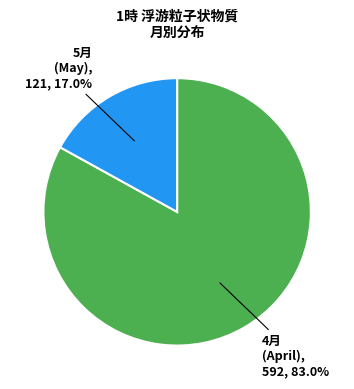

Does any single category account for the majority?

Yes